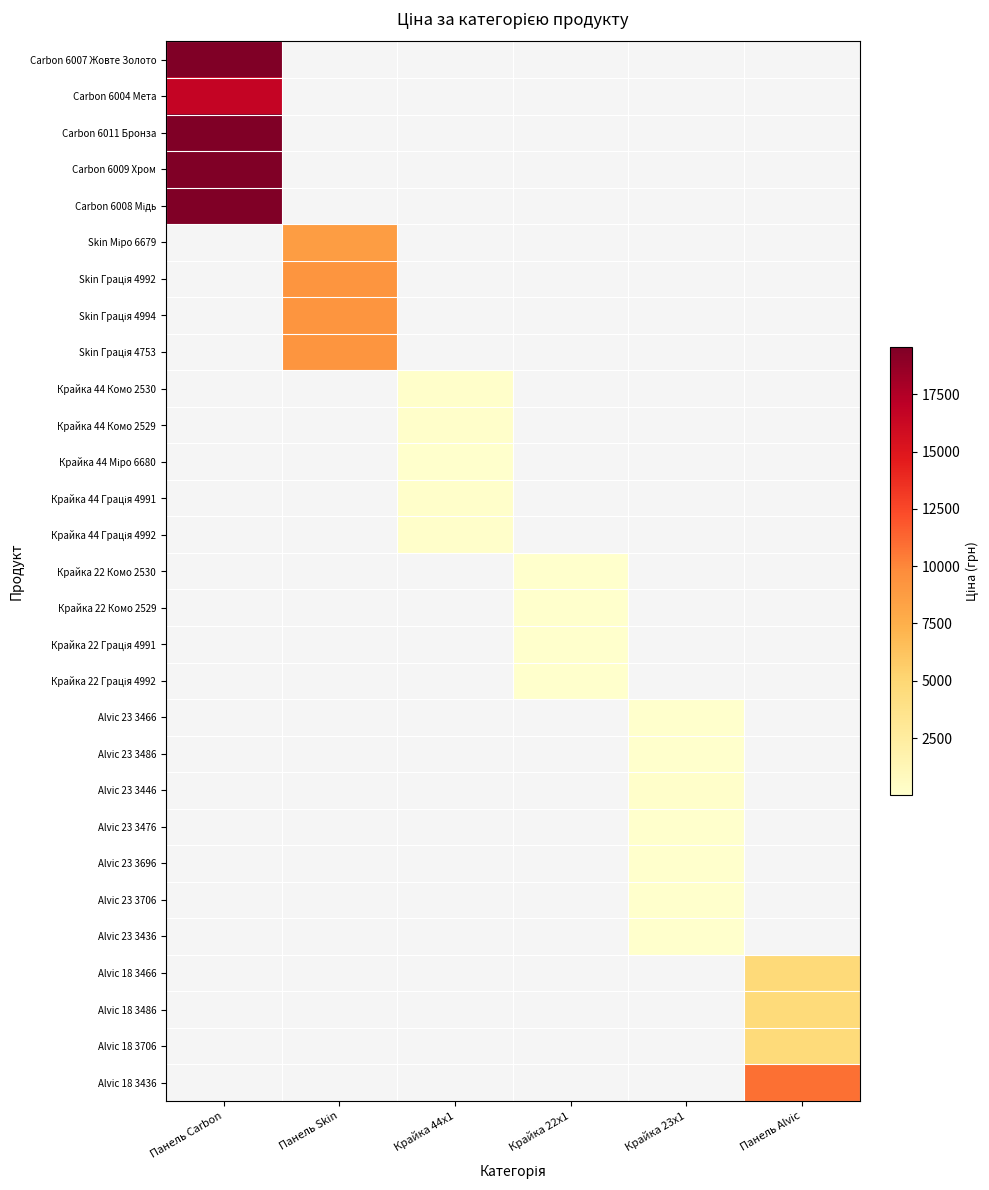

What is the greatest value displayed?

19542.7